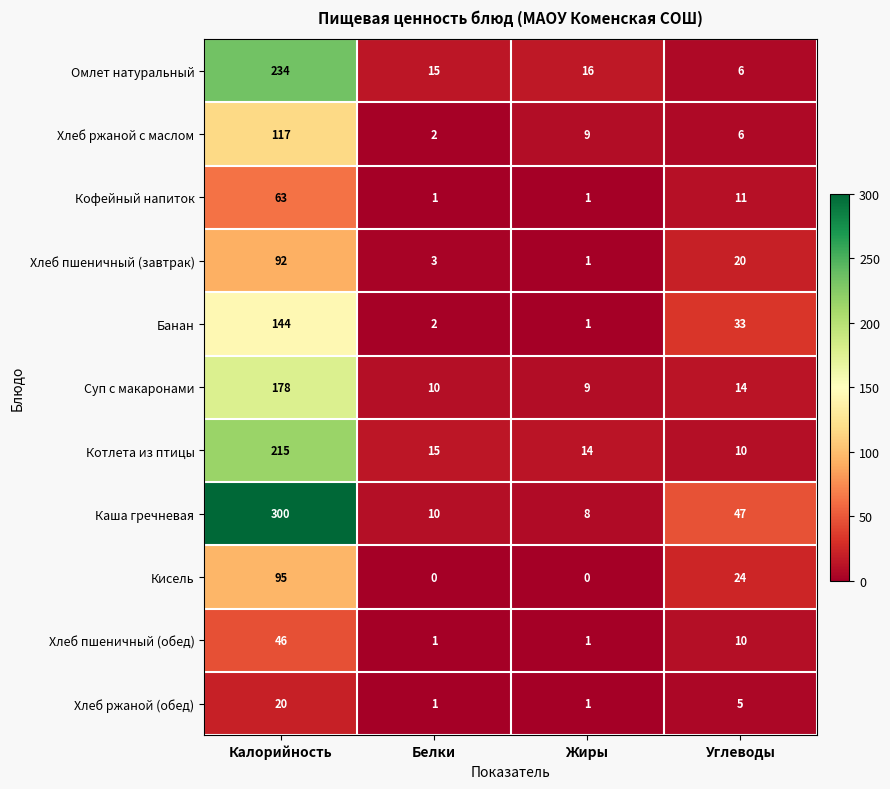

What is the average value of the Кофейный напиток series?

19